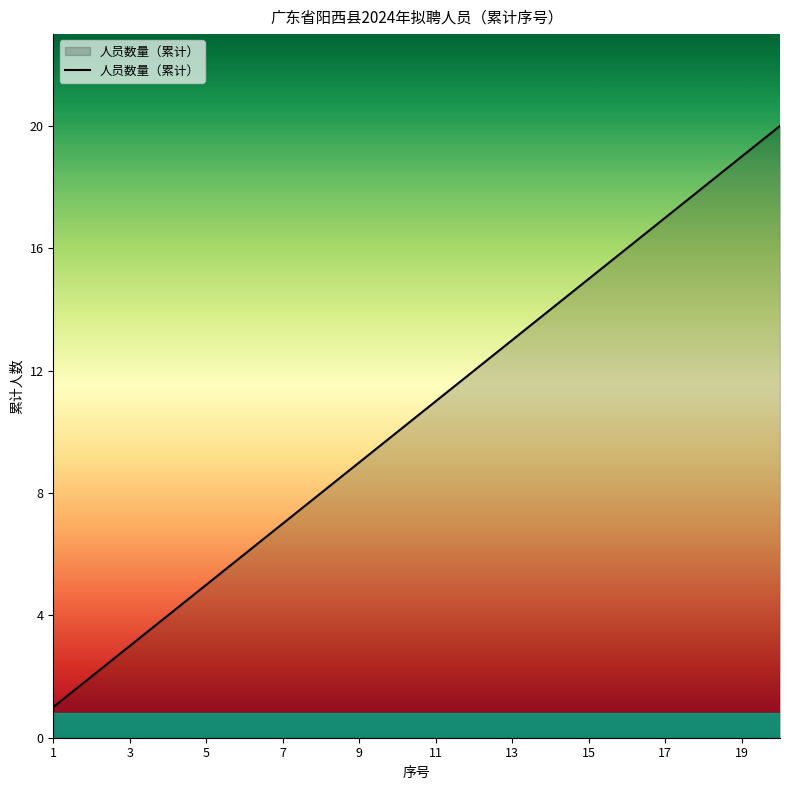

What is the difference between the maximum and minimum values?

19